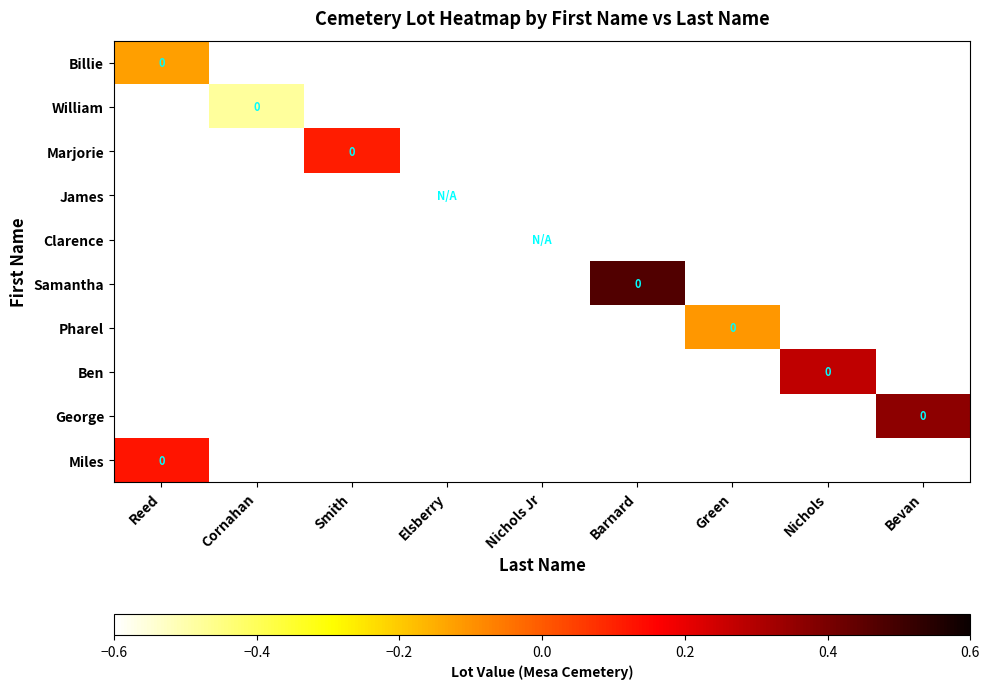

What is the smallest value displayed?

-0.5